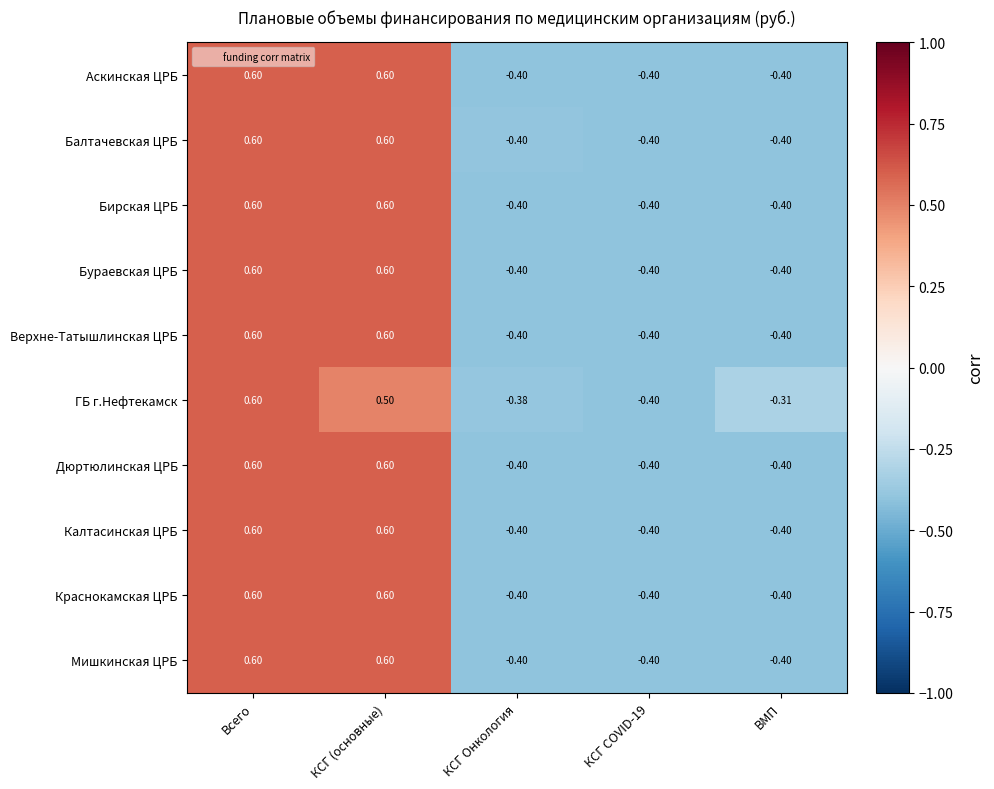

Is the value of Калтасинская ЦРБ at КСГ (основные) greater than the value of Верхне-Татышлинская ЦРБ at КСГ COVID-19?

Yes